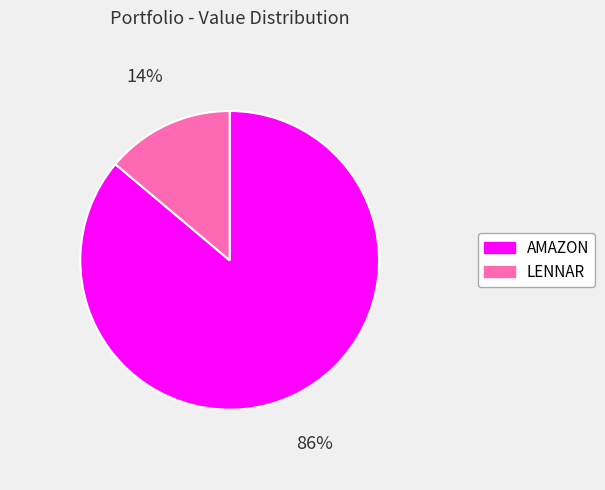

What is the ratio of the value at AMAZON to the value at LENNAR?

6.2